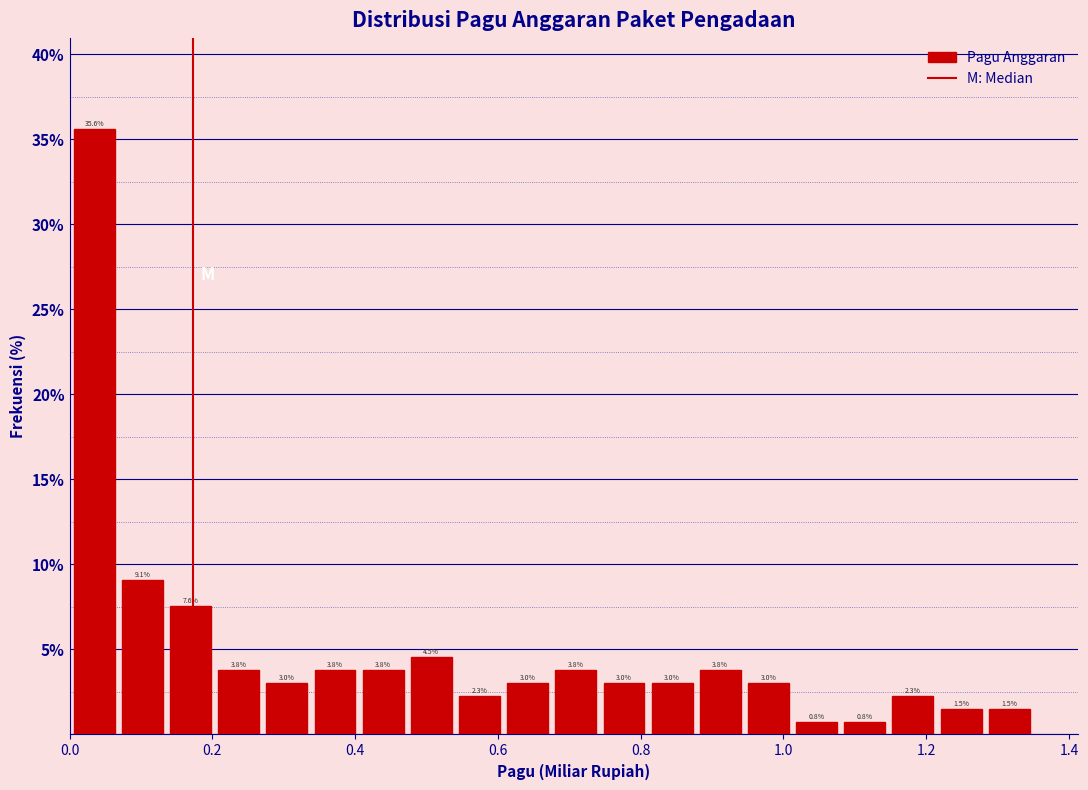

Around what value on the x-axis is the tallest bar? Give the approximate position of its centre, as read against the axis.

0.04